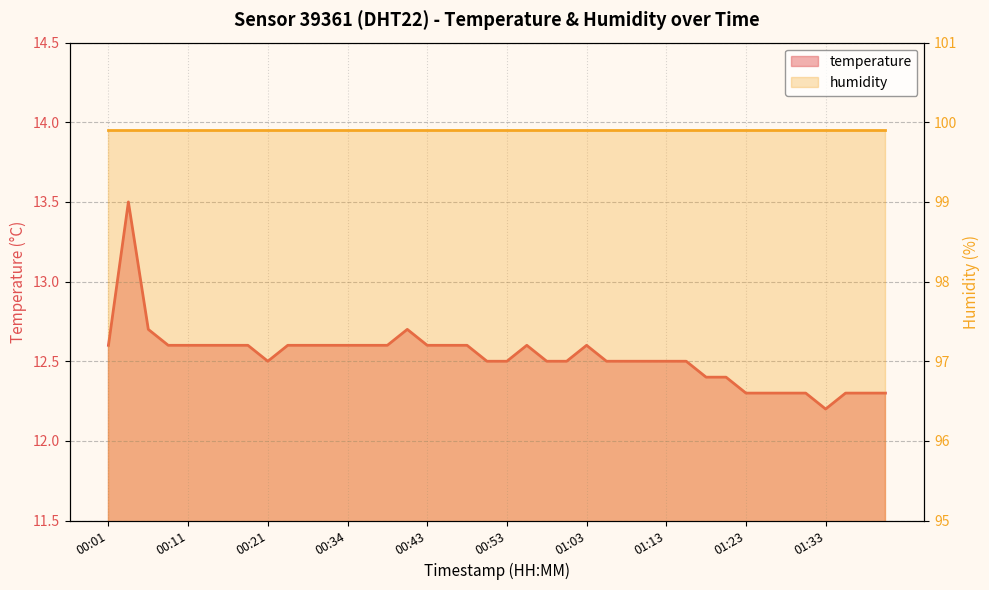

Where is the first local minimum?

00:21